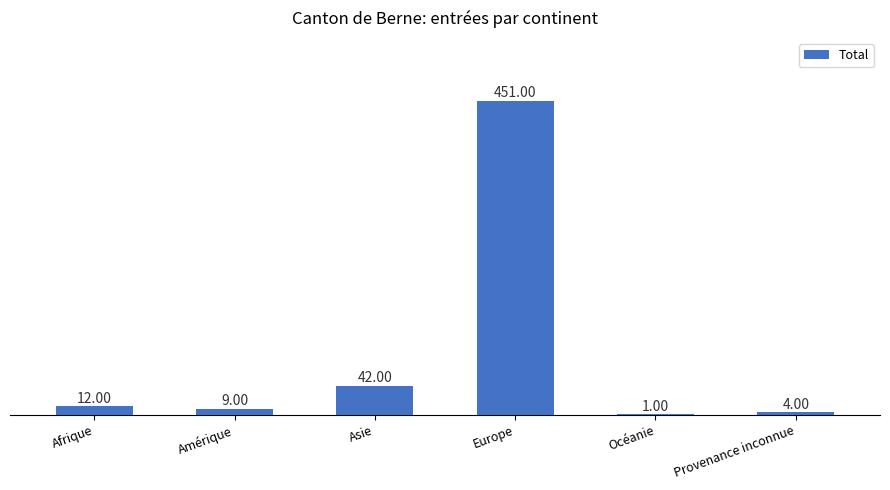

Is it true that the value at Océanie is 1?

True